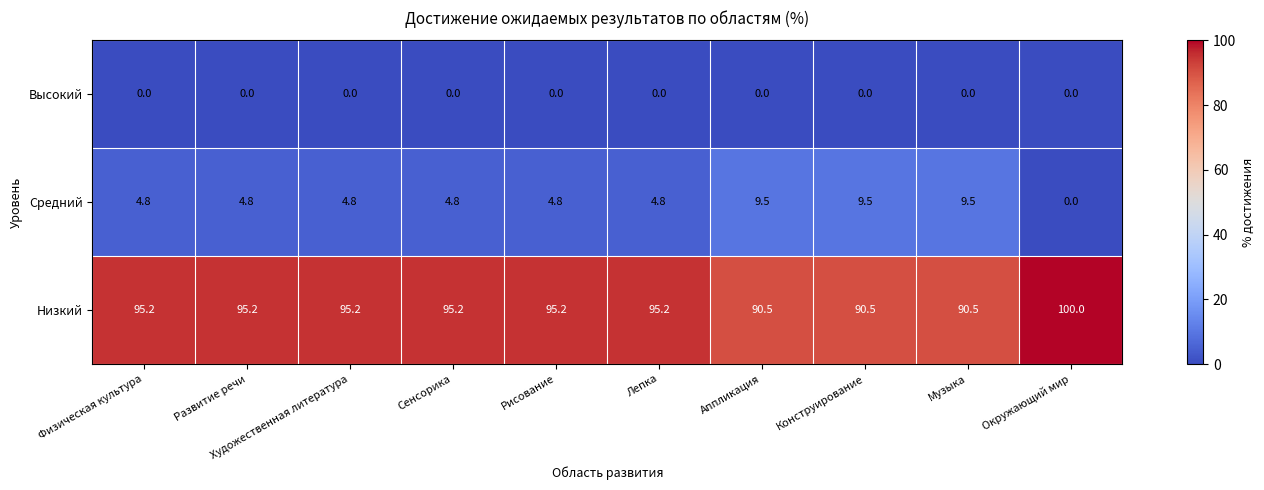

Which series has the largest total across all categories?

Низкий